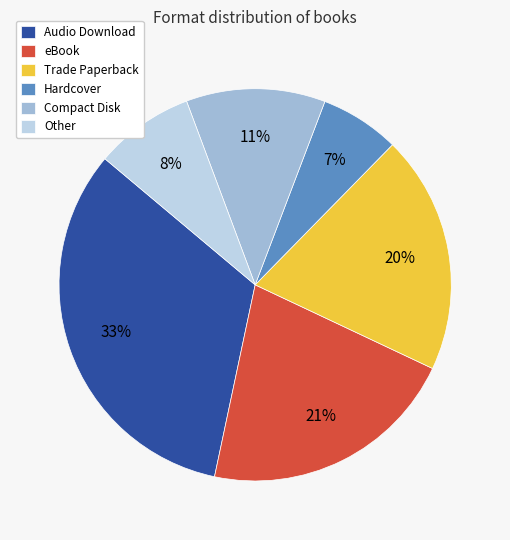

To the nearest percent, what is the difference between the largest and smallest slice percentages?

26%